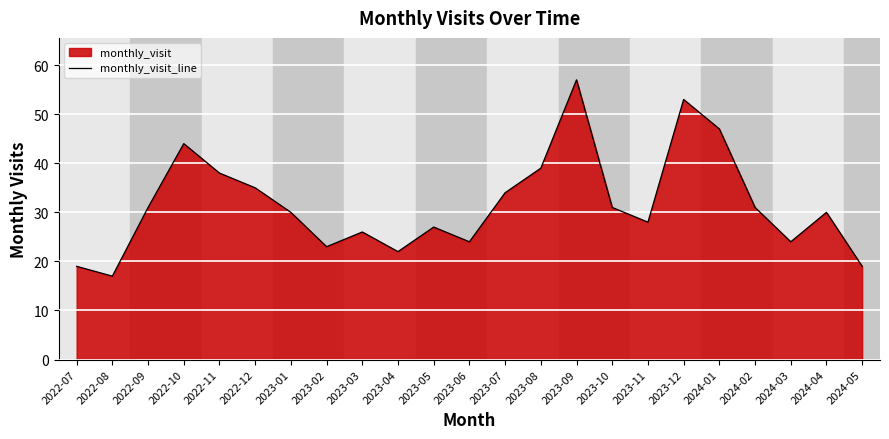

What is the difference between the second highest and minimum values?

36